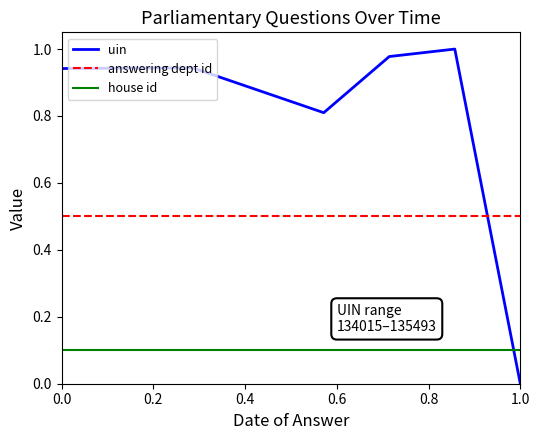

Which series has the widest spread of values?

uin